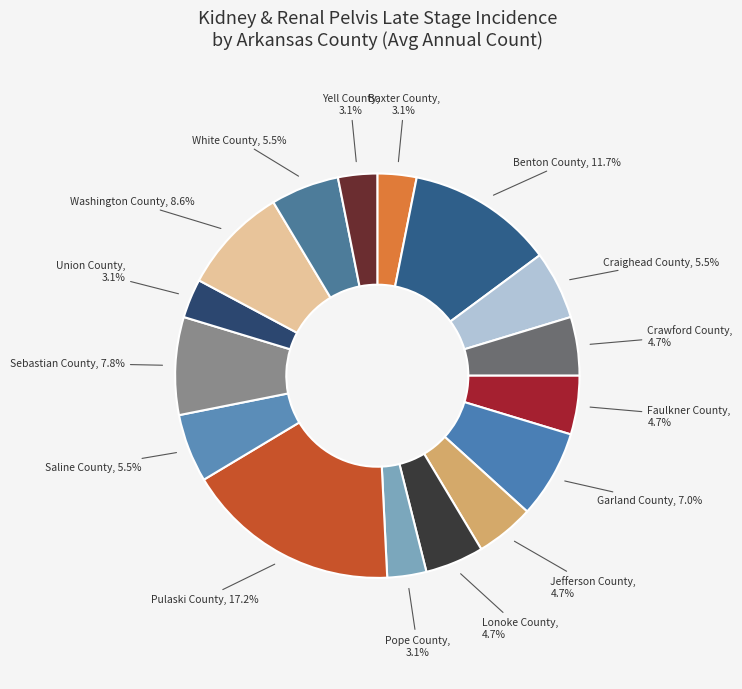

What percentage is NOT represented by Baxter County?

96.9%